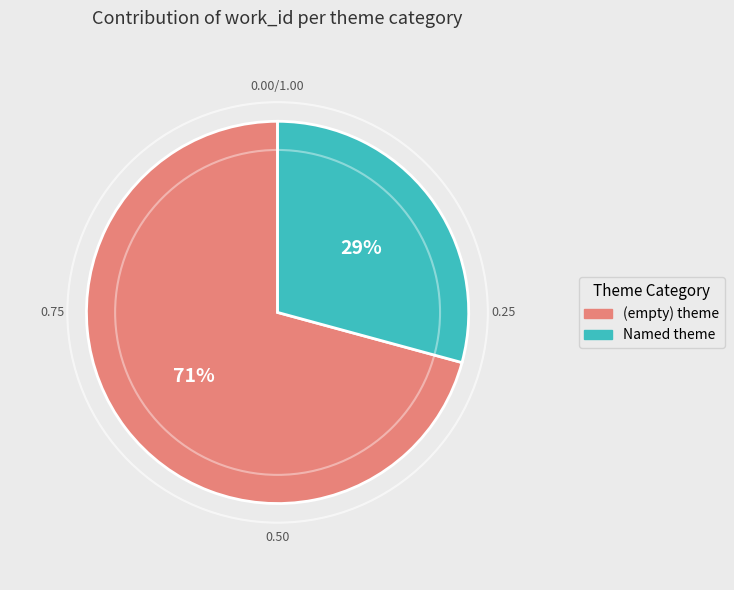

Is there any slice that represents more than half of the pie?

Yes